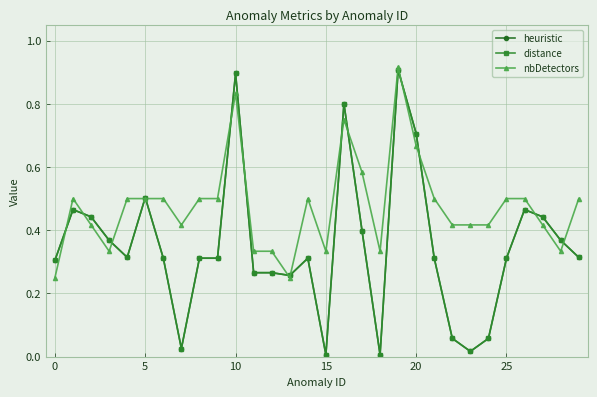

Is this an area chart (filled region under the line)?

No